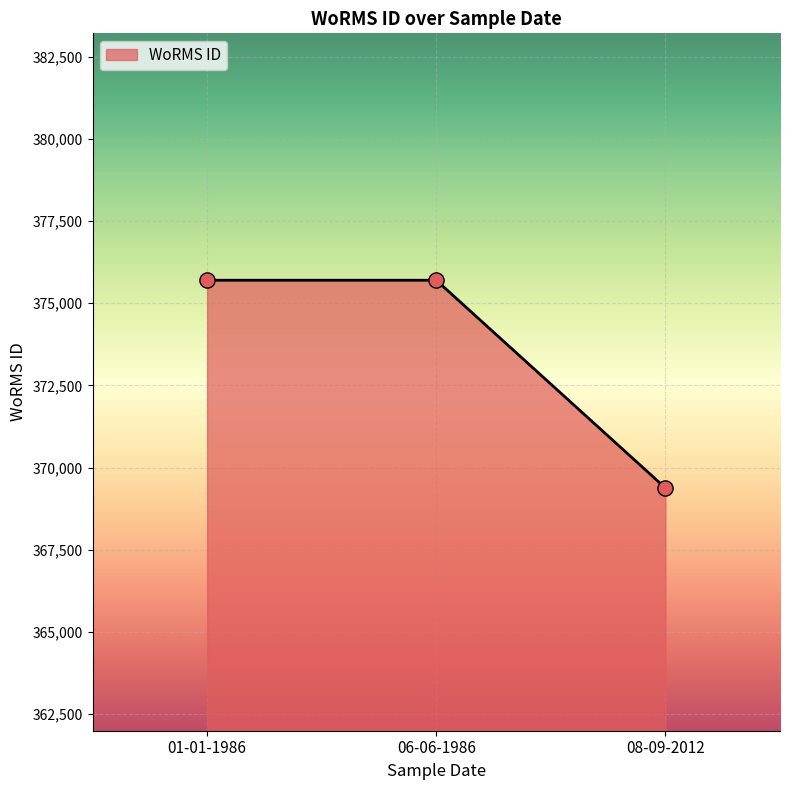

Which has a higher value, 01-01-1986 or 08-09-2012?

01-01-1986